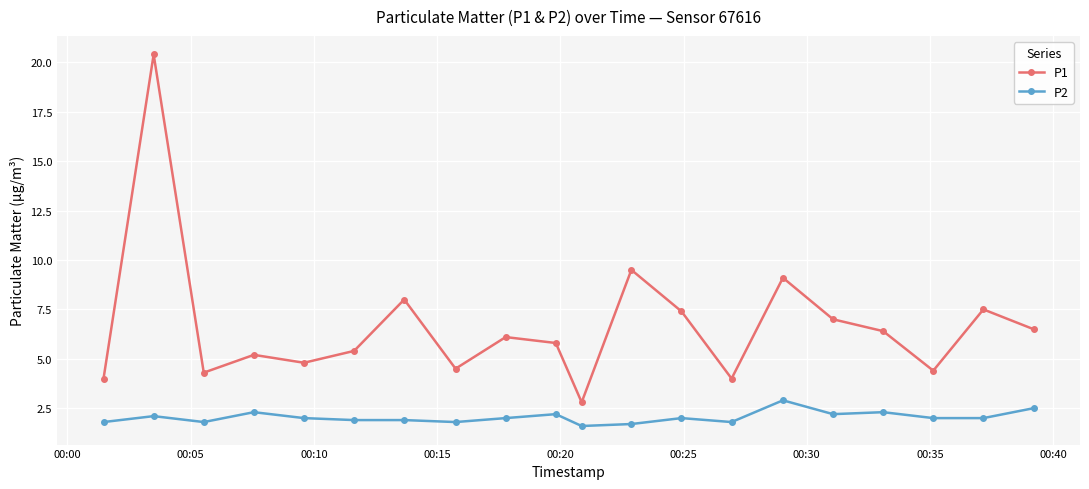

True or false: P1 has more than 2 interior local peaks.

True